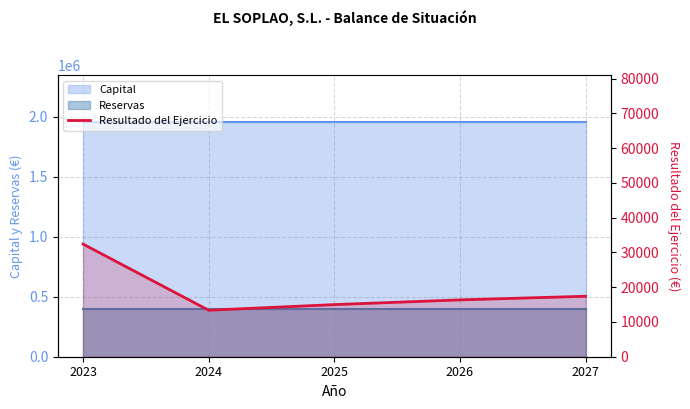

Which label corresponds to the largest value in the chart?

2023